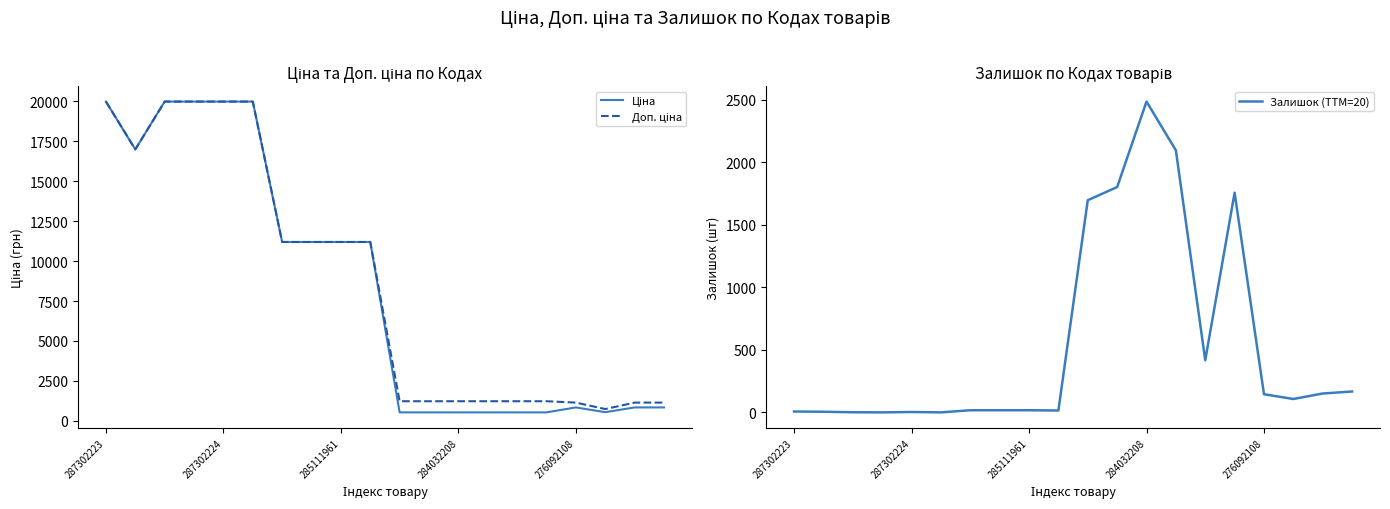

How many lines are shown in the chart?

3